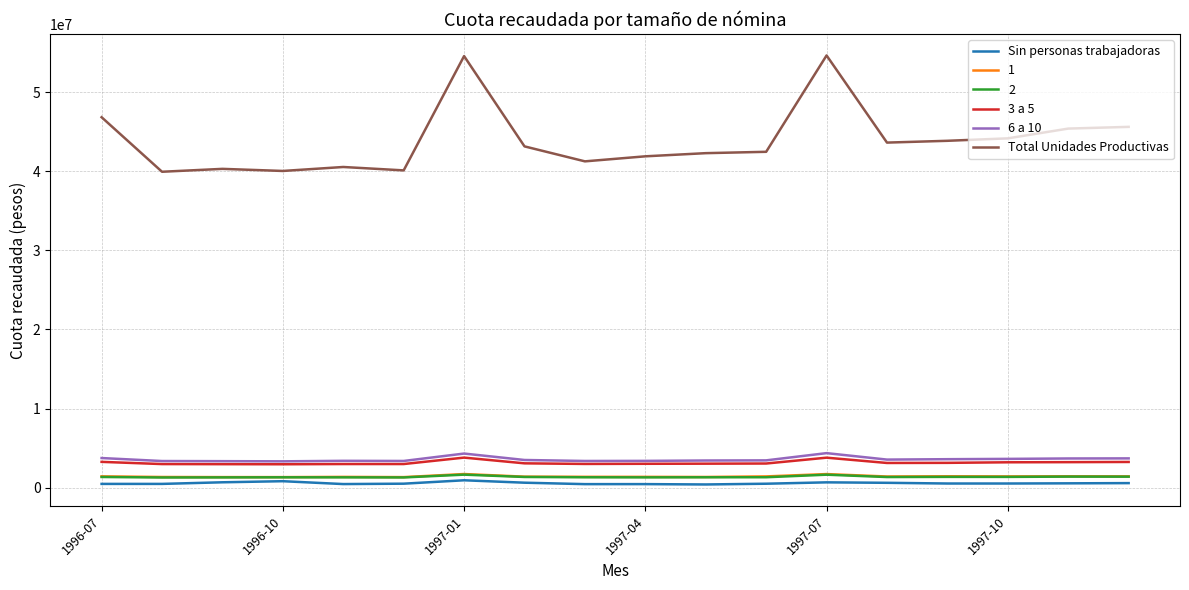

True or false: 2 and 3 a 5 intersect in this chart.

False